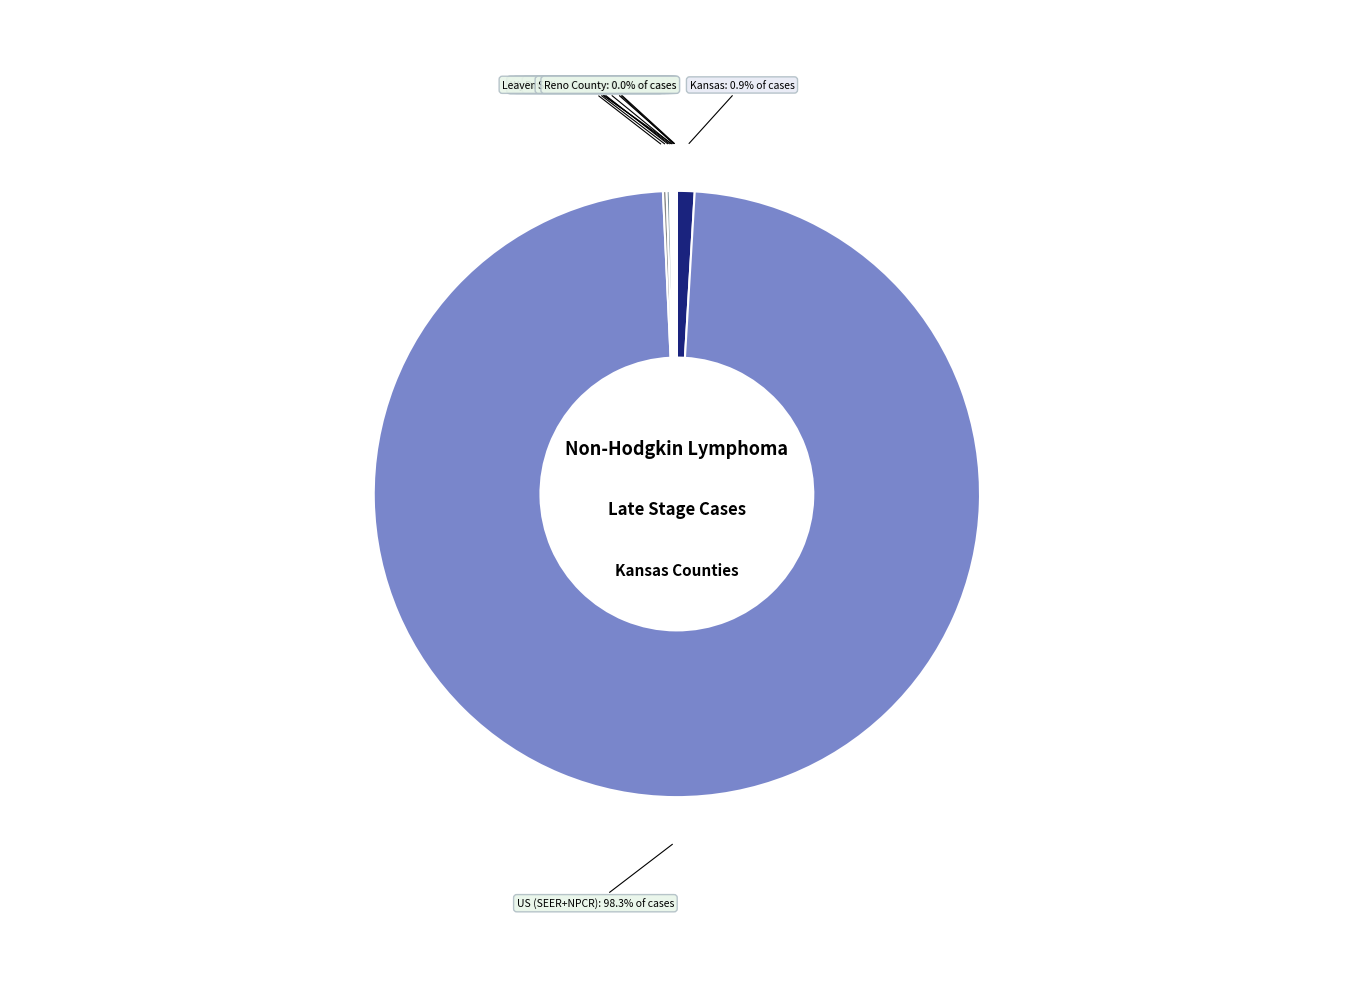

Count the number of slices in the pie.

11